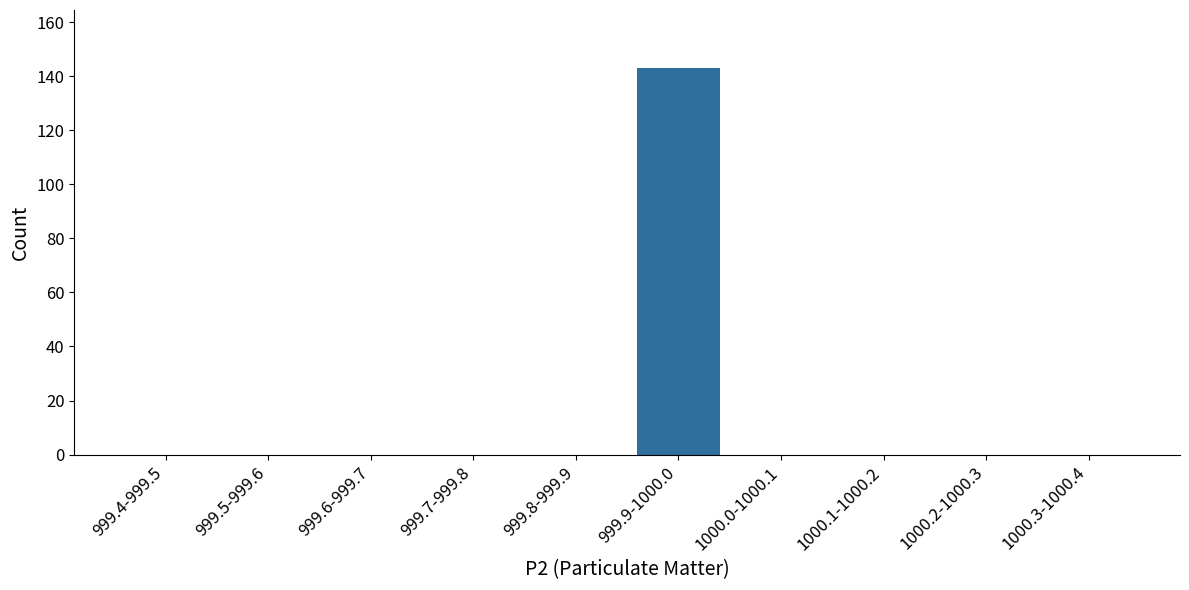

Reading left to right, what are all the values shown in this chart?

999.4-999.5=0	999.5-999.6=0	999.6-999.7=0	999.7-999.8=0	999.8-999.9=0	999.9-1000.0=143	1000.0-1000.1=0	1000.1-1000.2=0	1000.2-1000.3=0	1000.3-1000.4=0